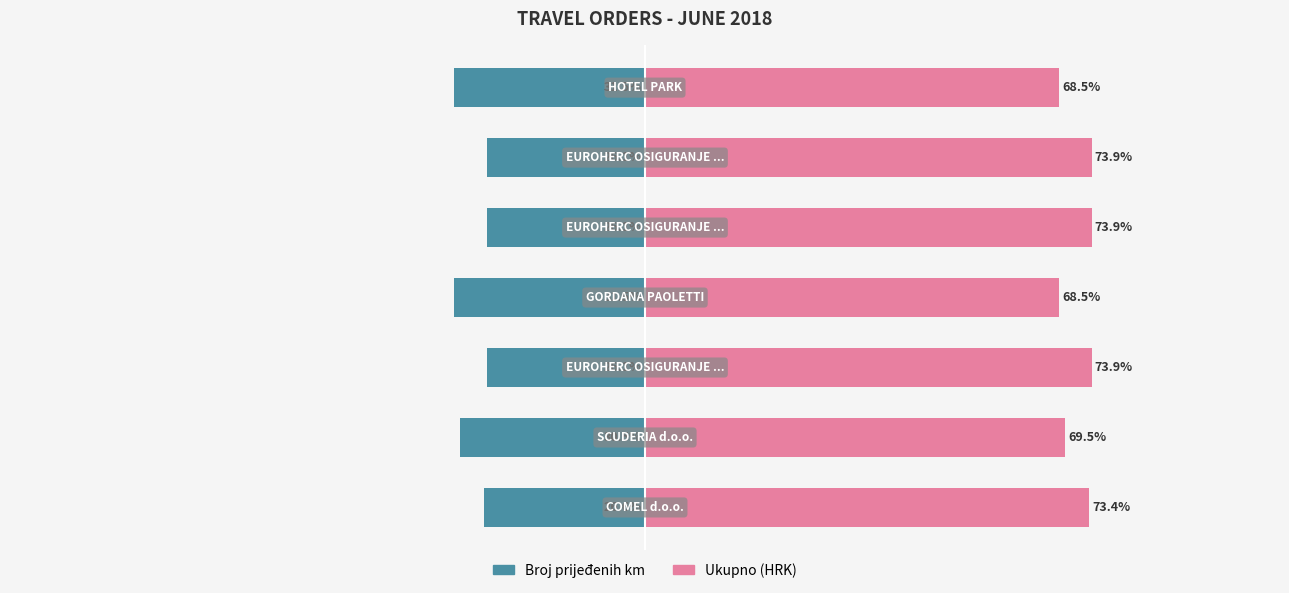

How many values in the Ukupno series are below 73?

3